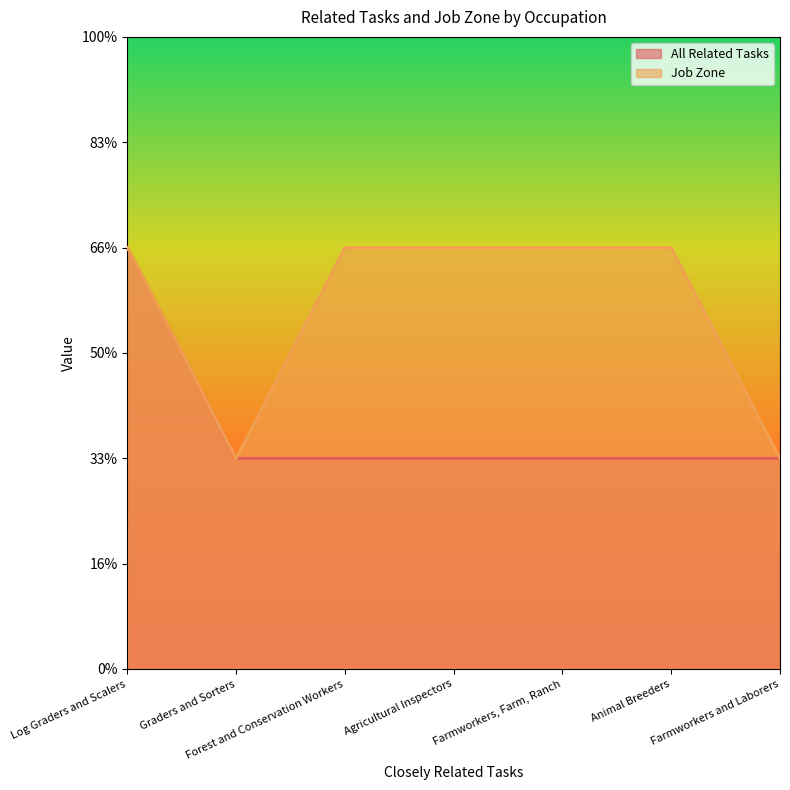

Which label corresponds to the smallest value in the chart?

Graders and Sorters